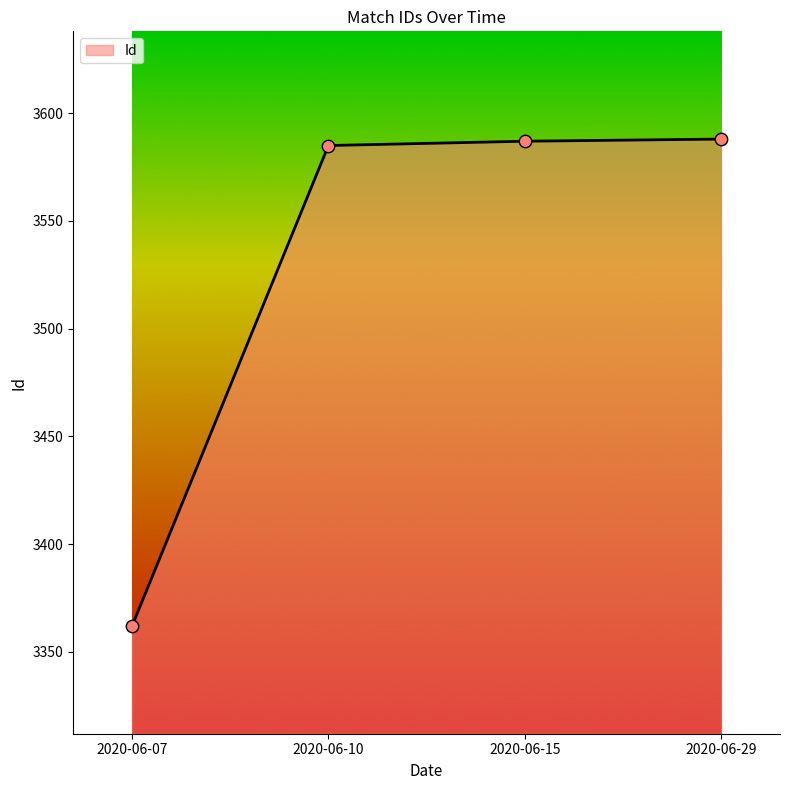

What is the change in value from 2020-06-07 to 2020-06-10?

+223